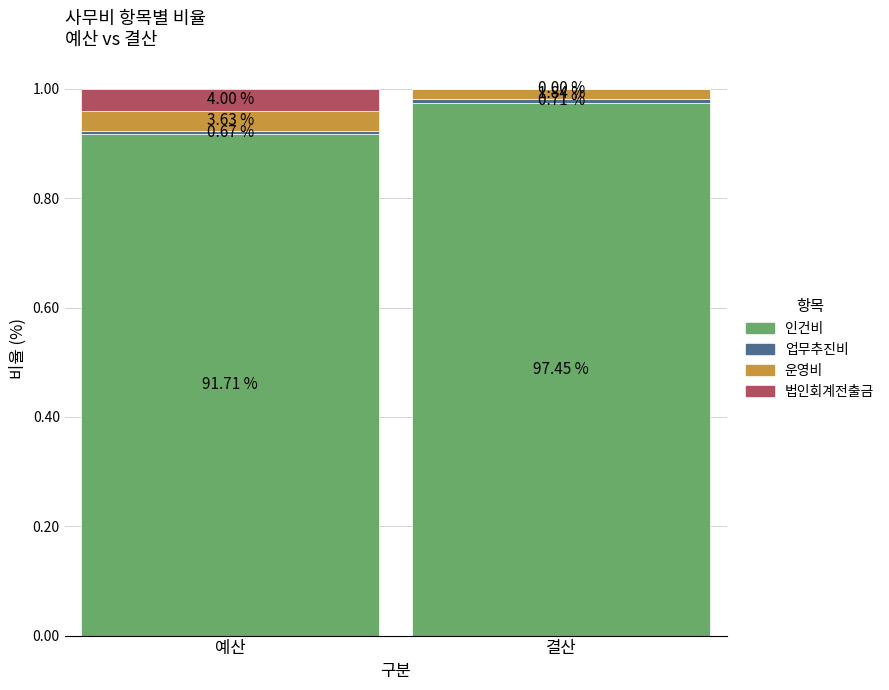

What is the difference between the 인건비 values at 결산 and 예산?

0.1